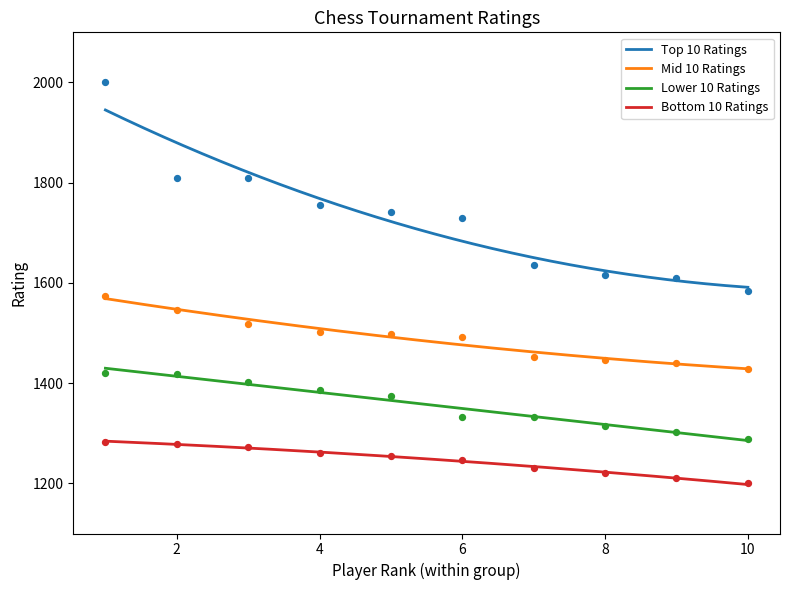

What is the total value across all series at 8?

5596